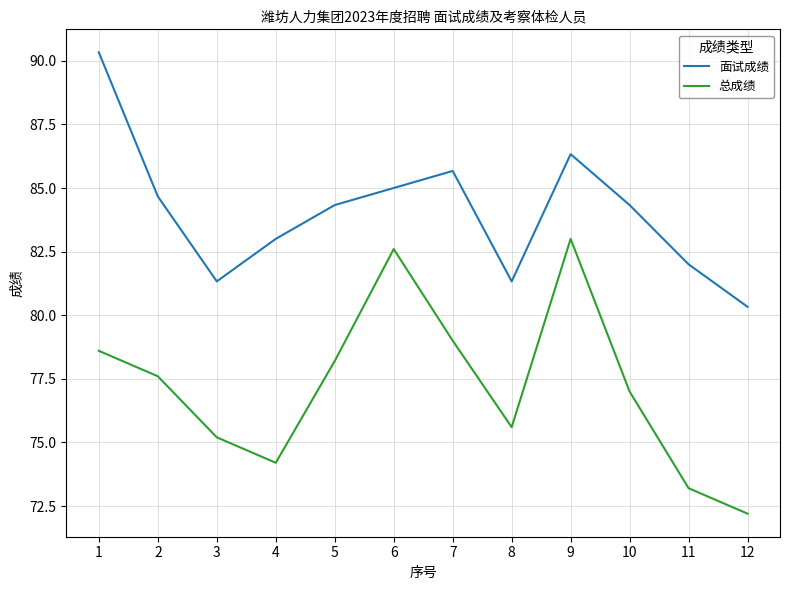

Is it true that 面试成绩 equals 36.3 at 5?

False